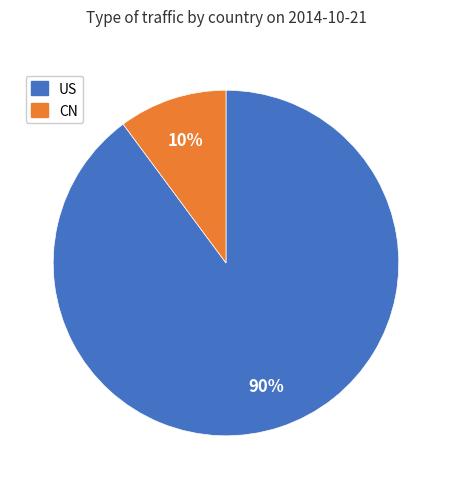

Which has a higher value, CN or US?

US